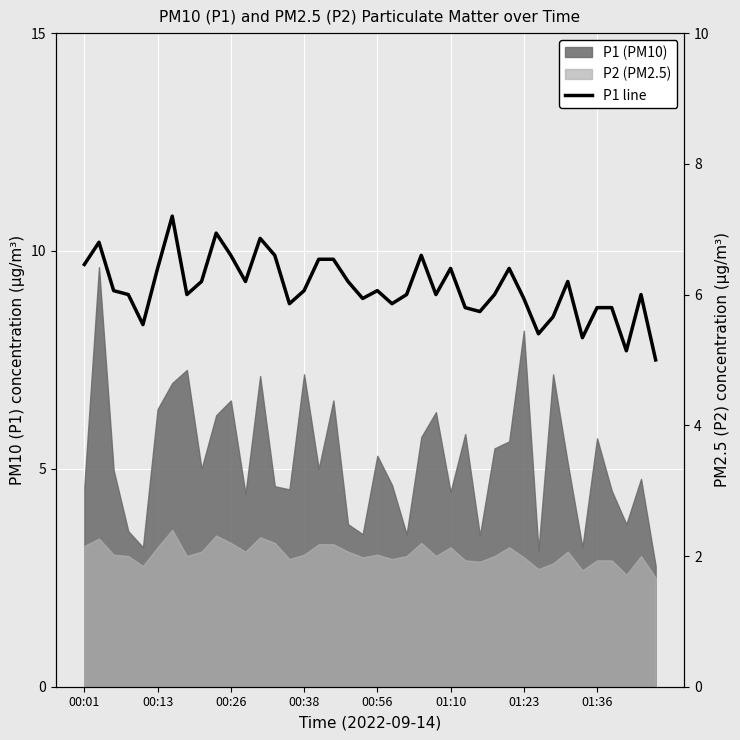

What is the greatest value displayed?

7.2